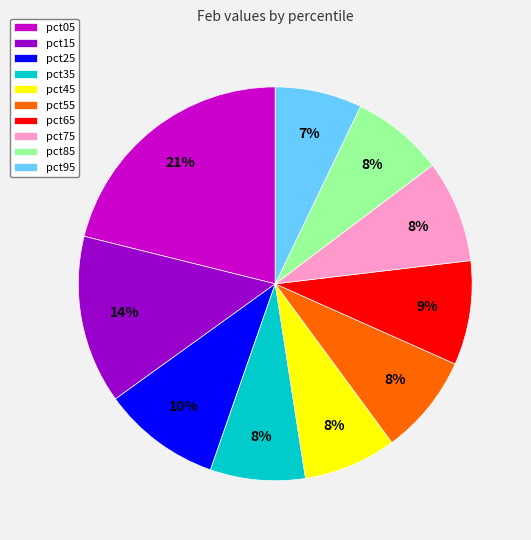

To the nearest percent, what is the average slice percentage?

10%